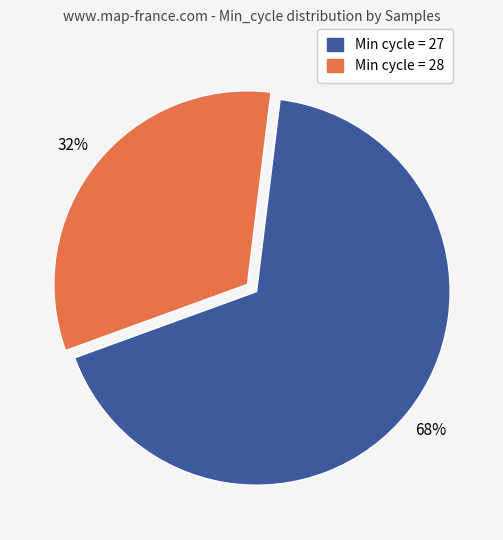

Is there a majority slice in this chart?

Yes